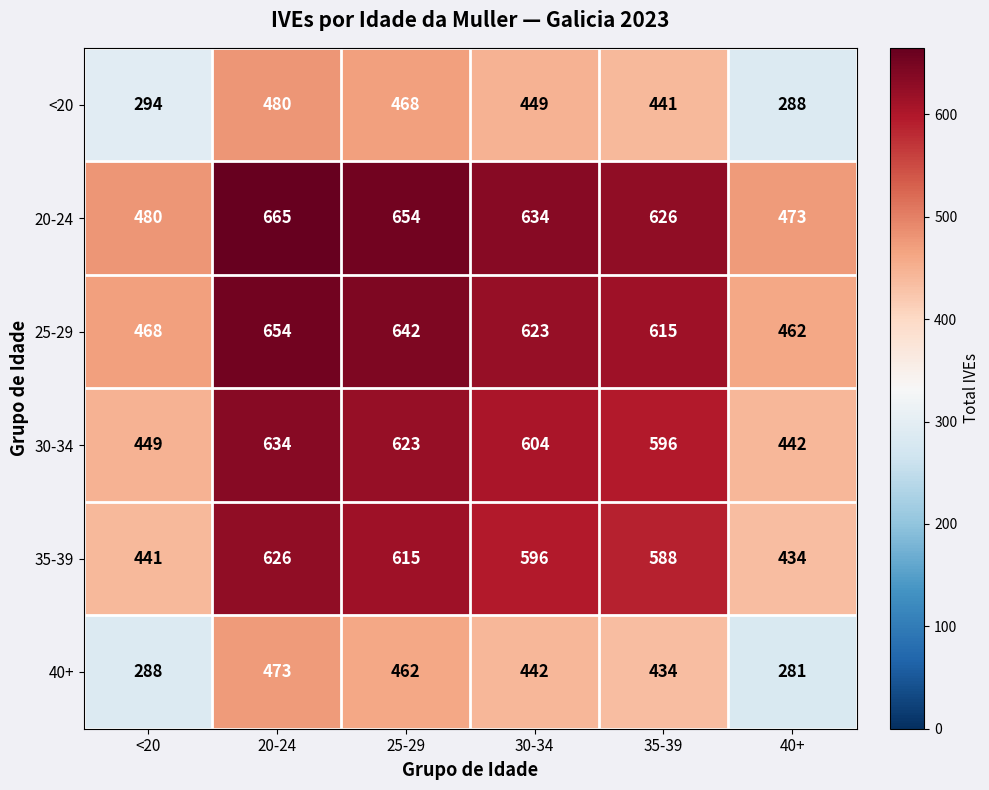

What is the difference between the highest and lowest values at <20?

192